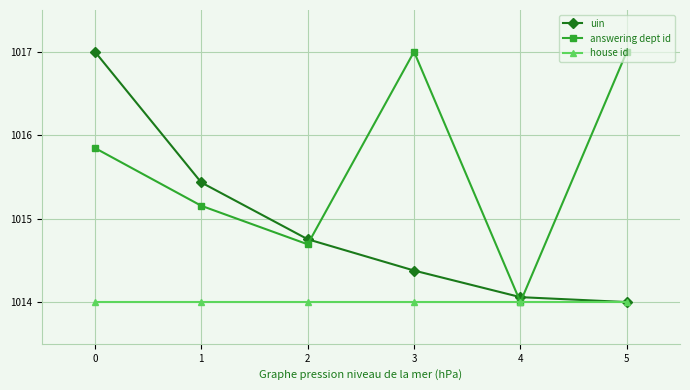

Where is answering dept id nearest to the value 1015?

1